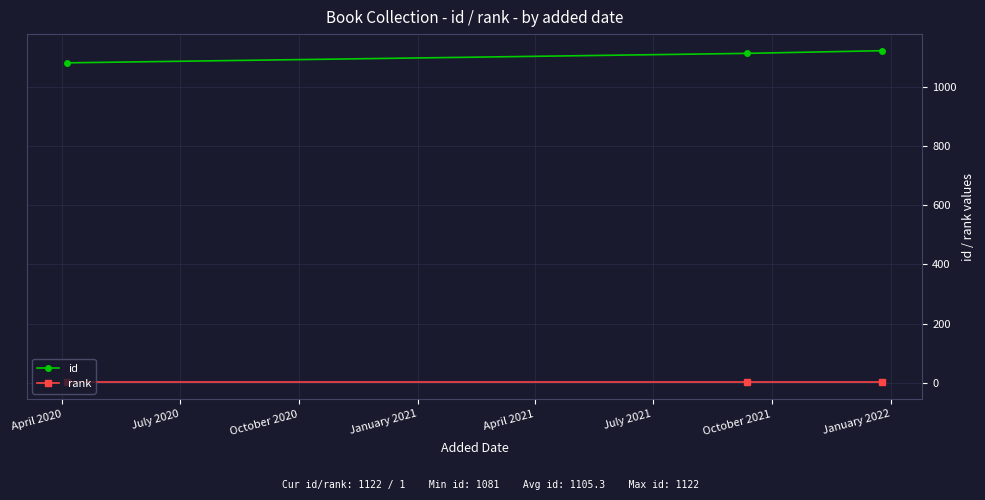

Rank the series by their maximum value, from lowest to highest.

rank, id